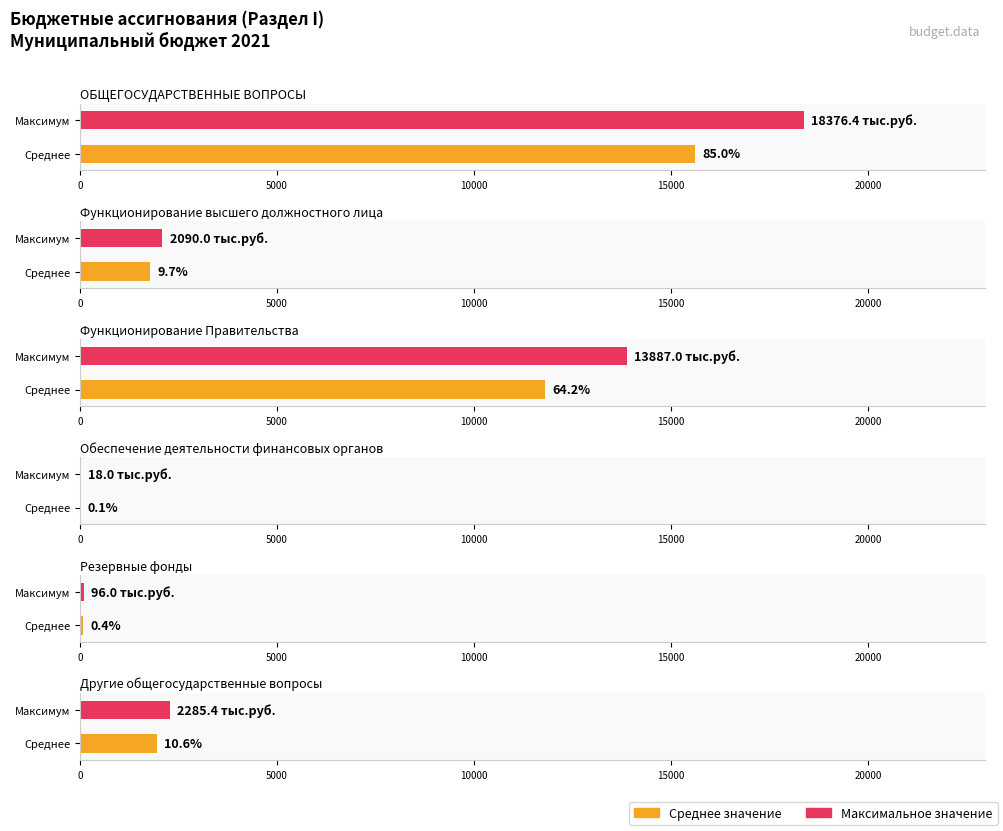

What is the approximate value at Функционирование высшего должностного лица?

2090.0